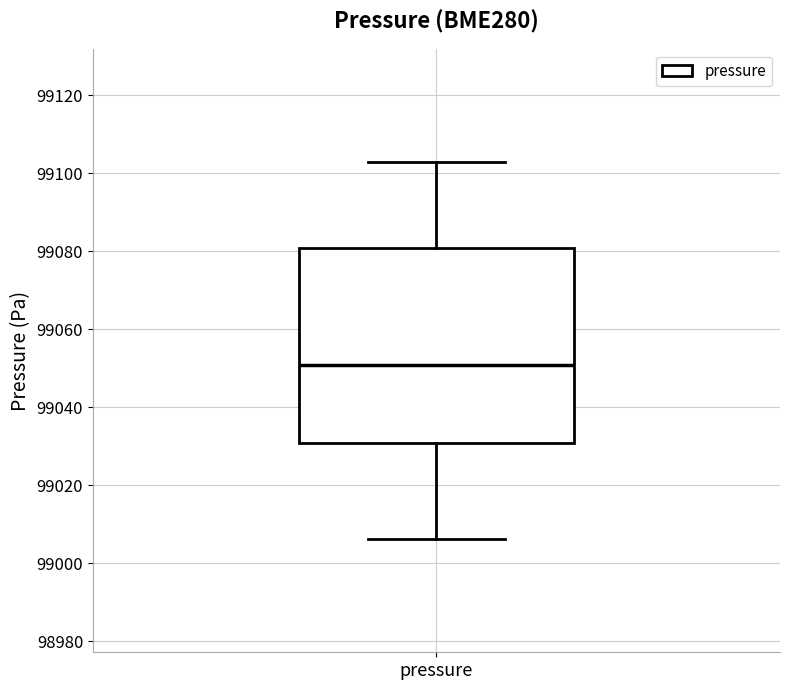

Where is the lower edge of the box for pressure on the y-axis? The values are not printed on the chart, so give them approximately, as read against the axis.

99030